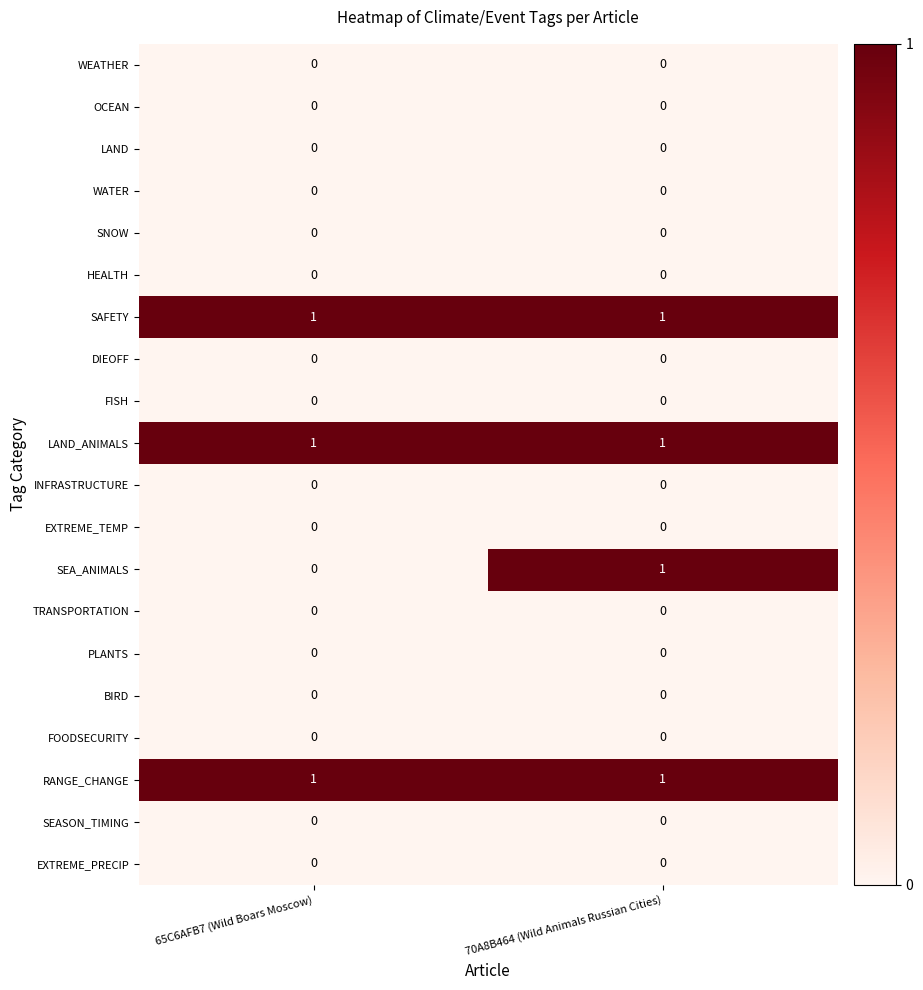

Is it true that RANGE_CHANGE equals 1 at 65C6AFB7 (Wild Boars Moscow)?

True